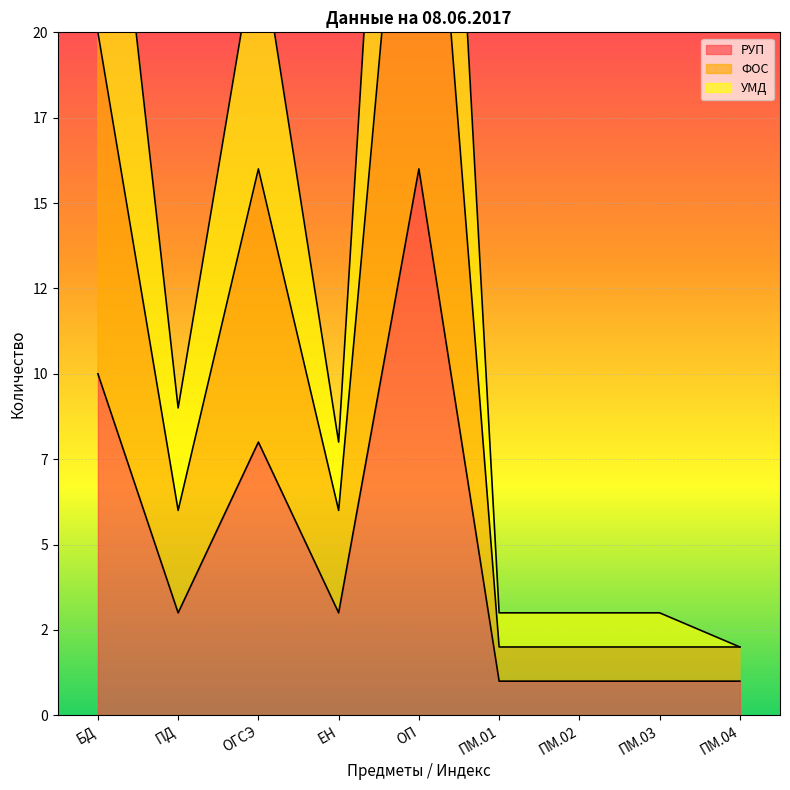

Reading right to left, extract all data points from this chart.

РУП: 1	1	1	1	16	3	8	3	10
ФОС: 2	2	2	2	32	6	16	6	20
УМД: 2	3	3	3	46	8	23	9	30